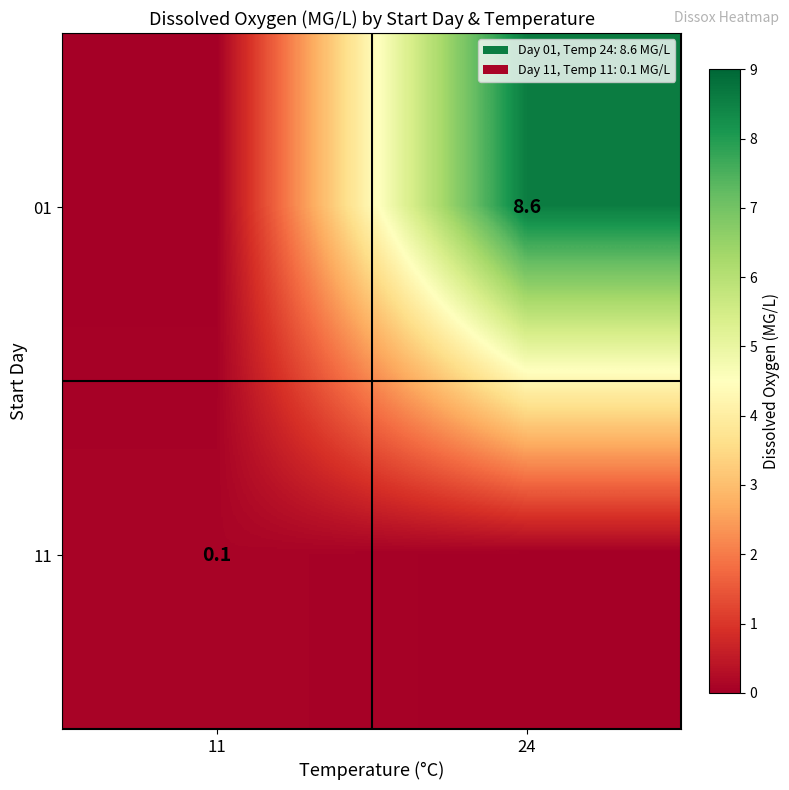

What is the spread (max minus min) of values at 24?

8.6